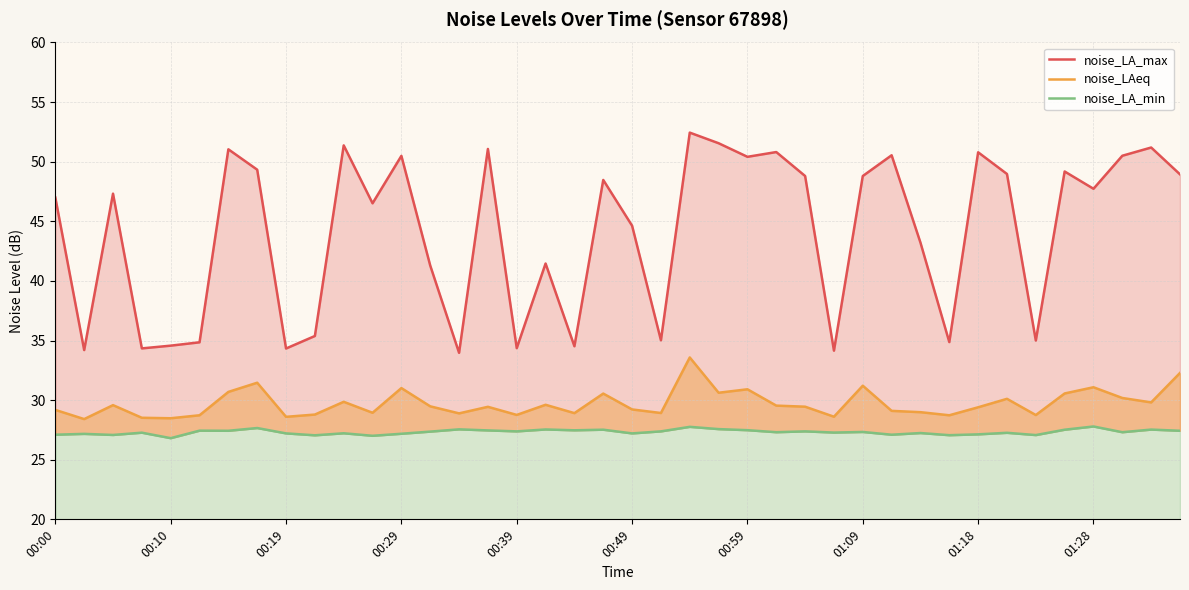

At 35, list the series in order from smallest to largest.

noise_LA_min, noise_LAeq, noise_LA_max